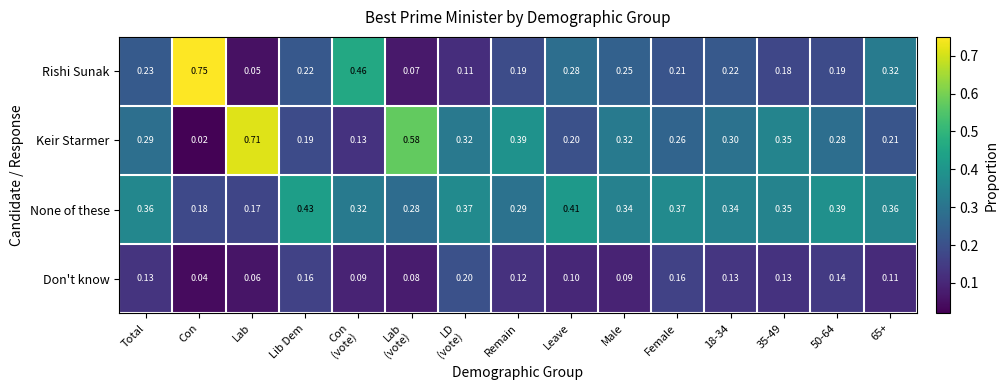

List the series in order of their peak value, highest first.

Rishi Sunak, Keir Starmer, None of these, Don't know